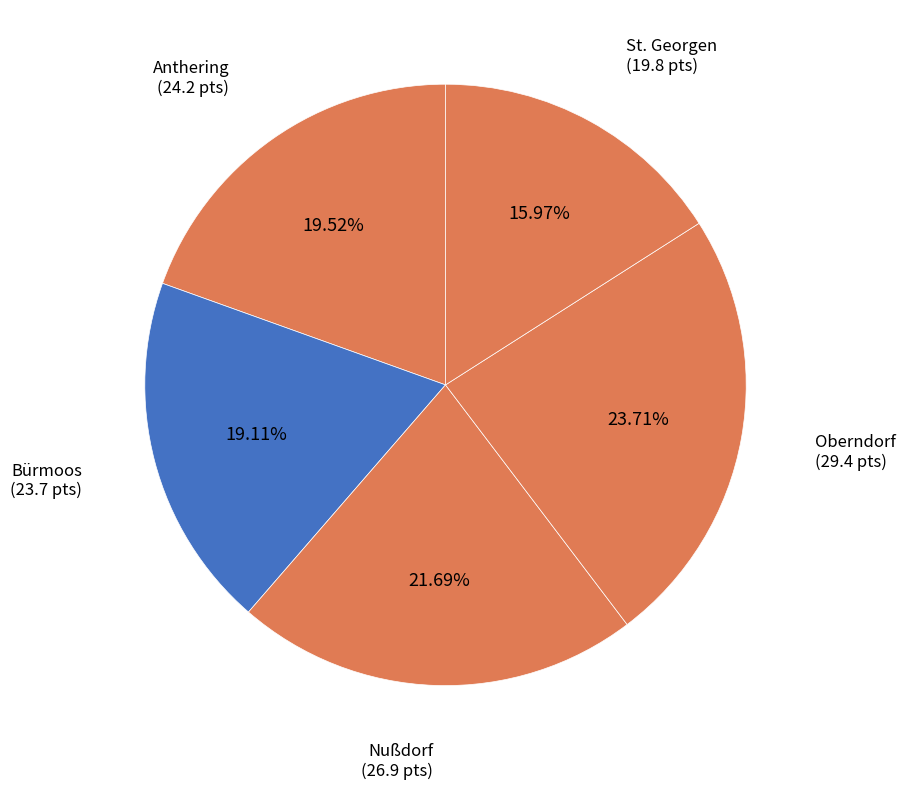

Is there a majority slice in this chart?

No